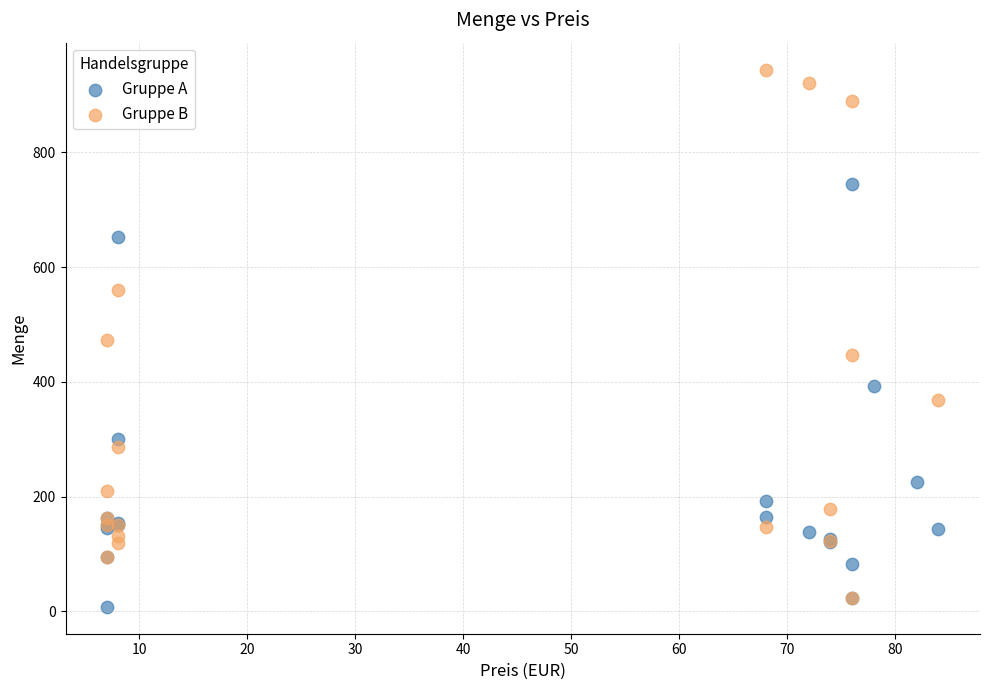

Which series reaches the maximum Y coordinate?

Gruppe B